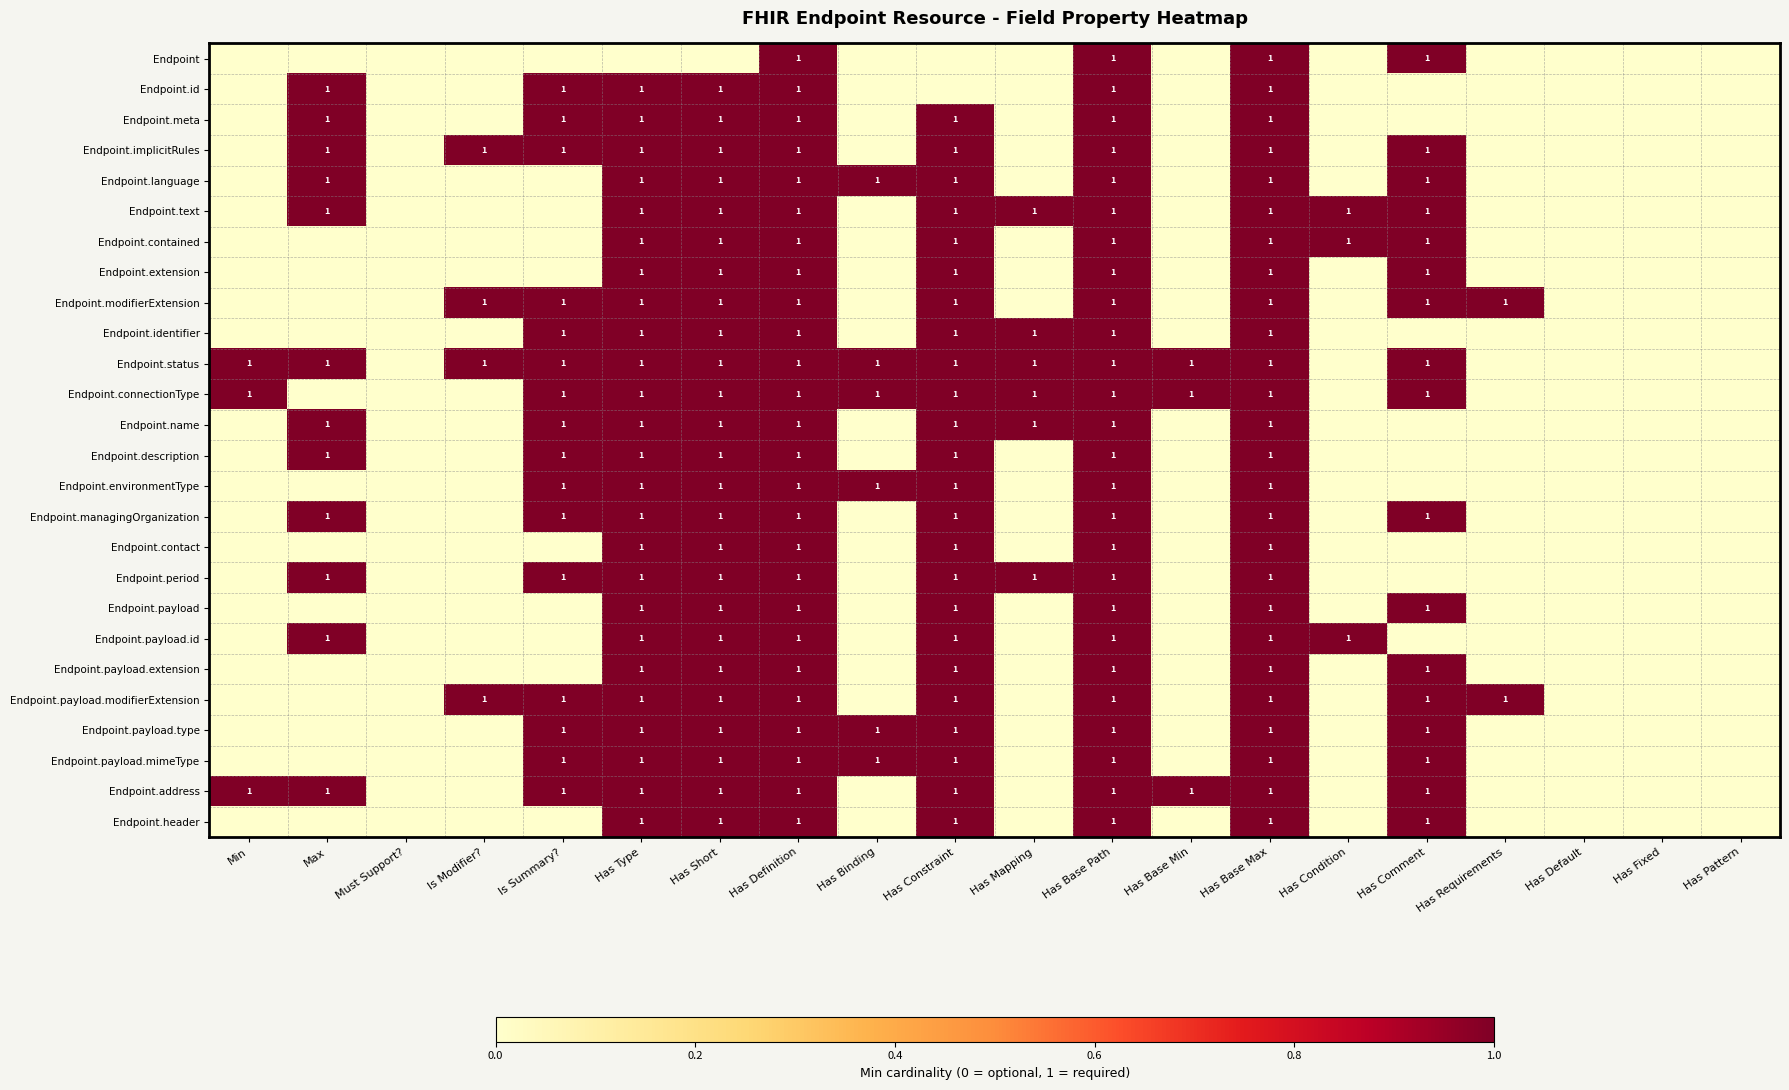

The Endpoint.id series shows 2 at Max. True or false?

False